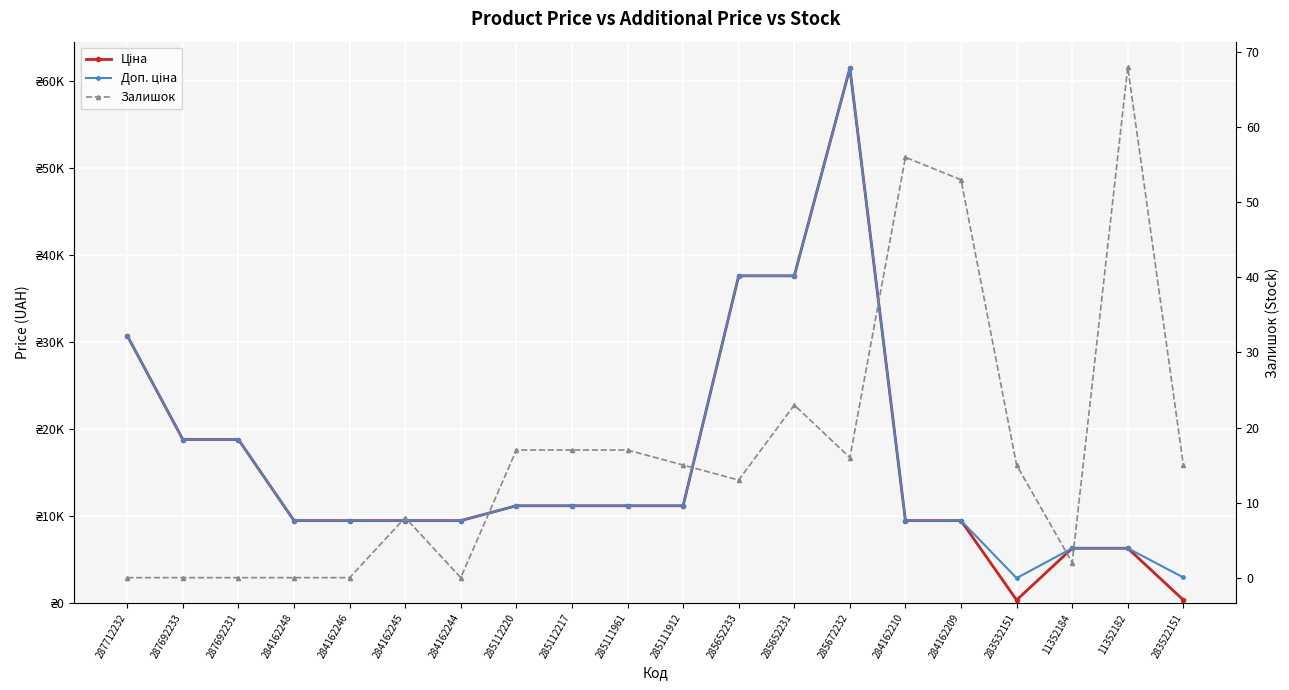

List the labels in order of Залишок value, smallest first.

287712232, 287692233, 287692231, 284162248, 284162246, 284162244, 11352184, 284162245, 285652233, 285111912, 283532151, 283522151, 285672232, 285112220, 285112217, 285111961, 285652231, 284162209, 284162210, 11352182